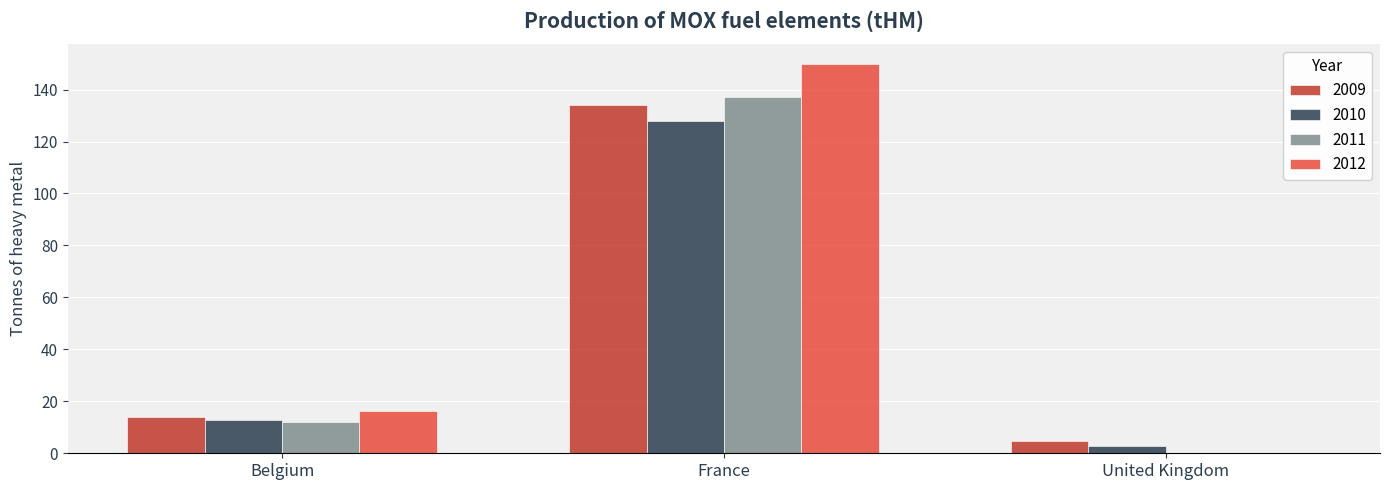

Count the number of data series in this chart.

4